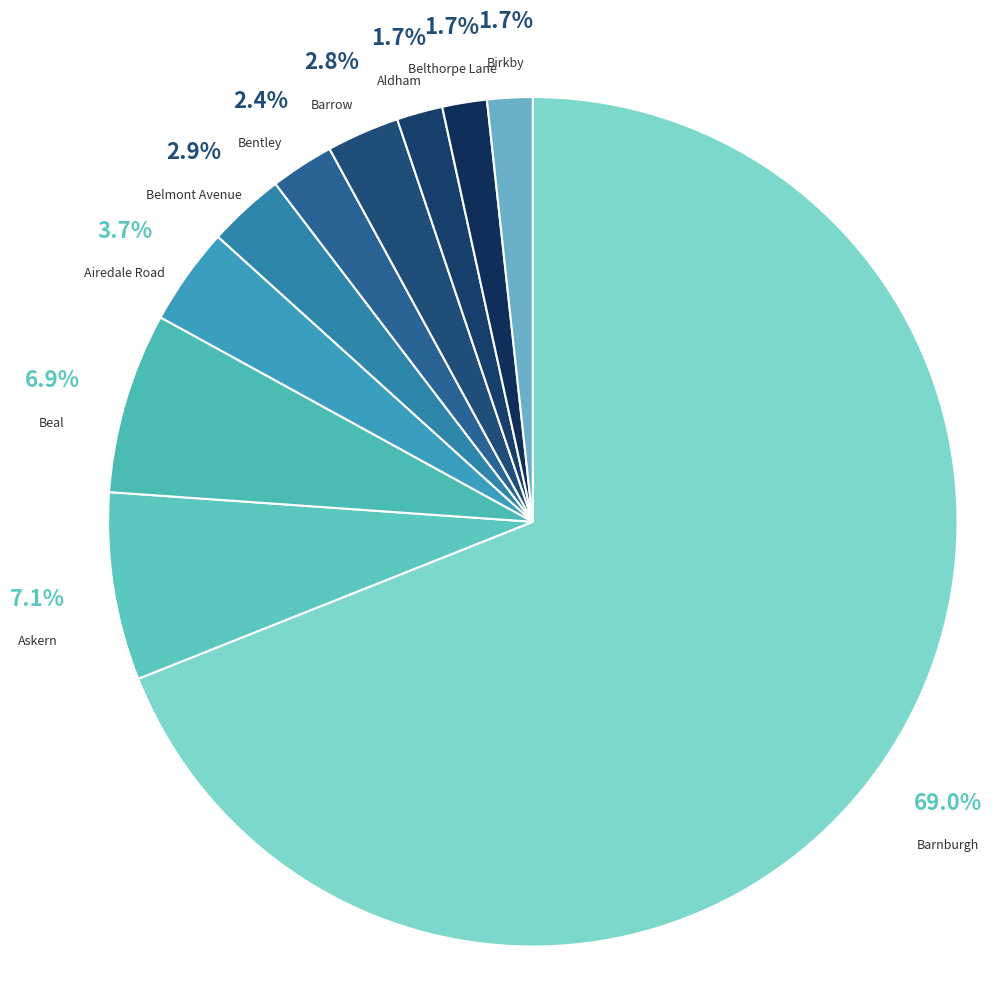

What is the largest slice in the pie chart?

BARNBURGH